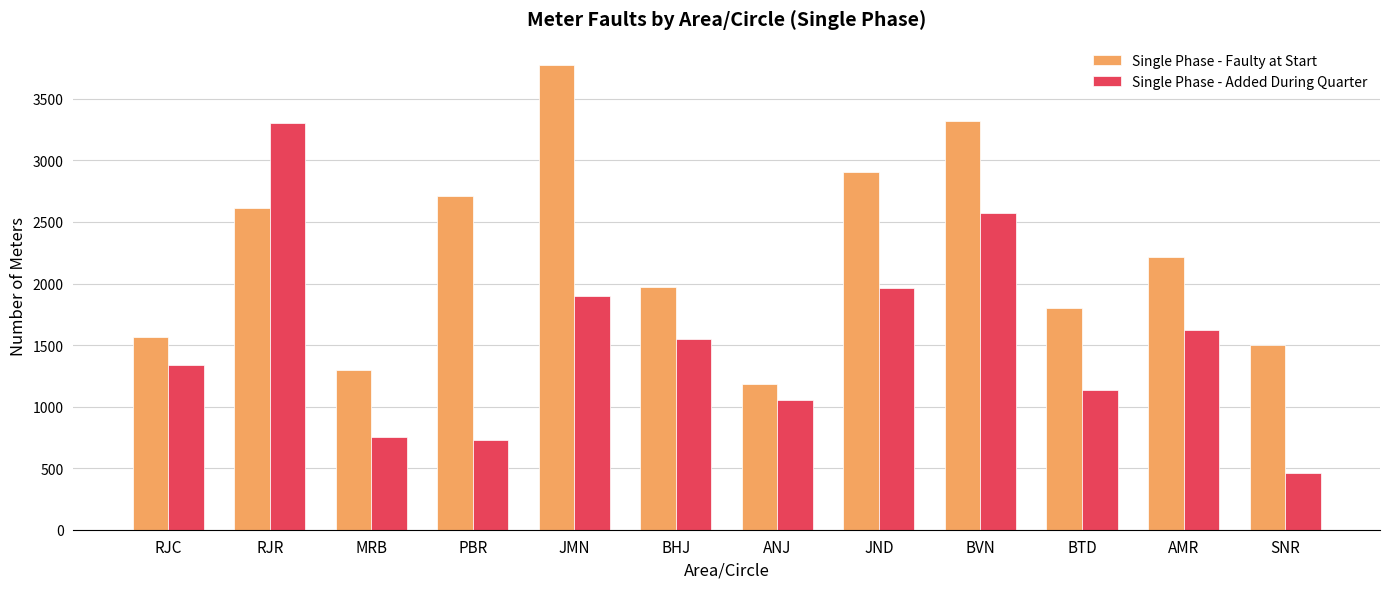

The Single Phase - Faulty at Start series shows 2907 at JND. True or false?

True